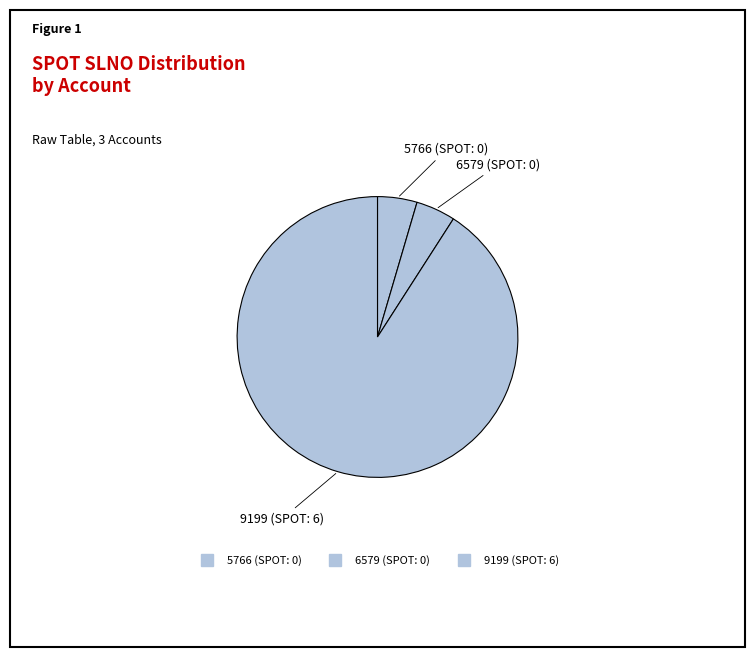

How many slices are in this pie chart?

3